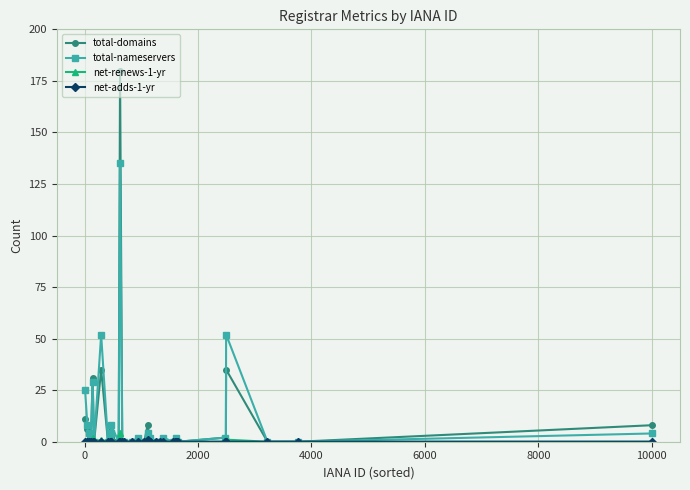

Which series has the largest range (max minus min)?

total-domains